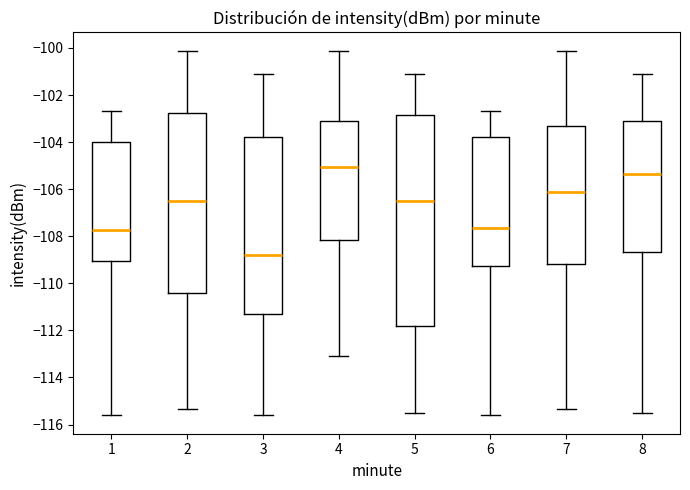

Where does the median line of the box at x = 8 sit on the y-axis? The values are not printed on the chart, so give them approximately, as read against the axis.

-105.4